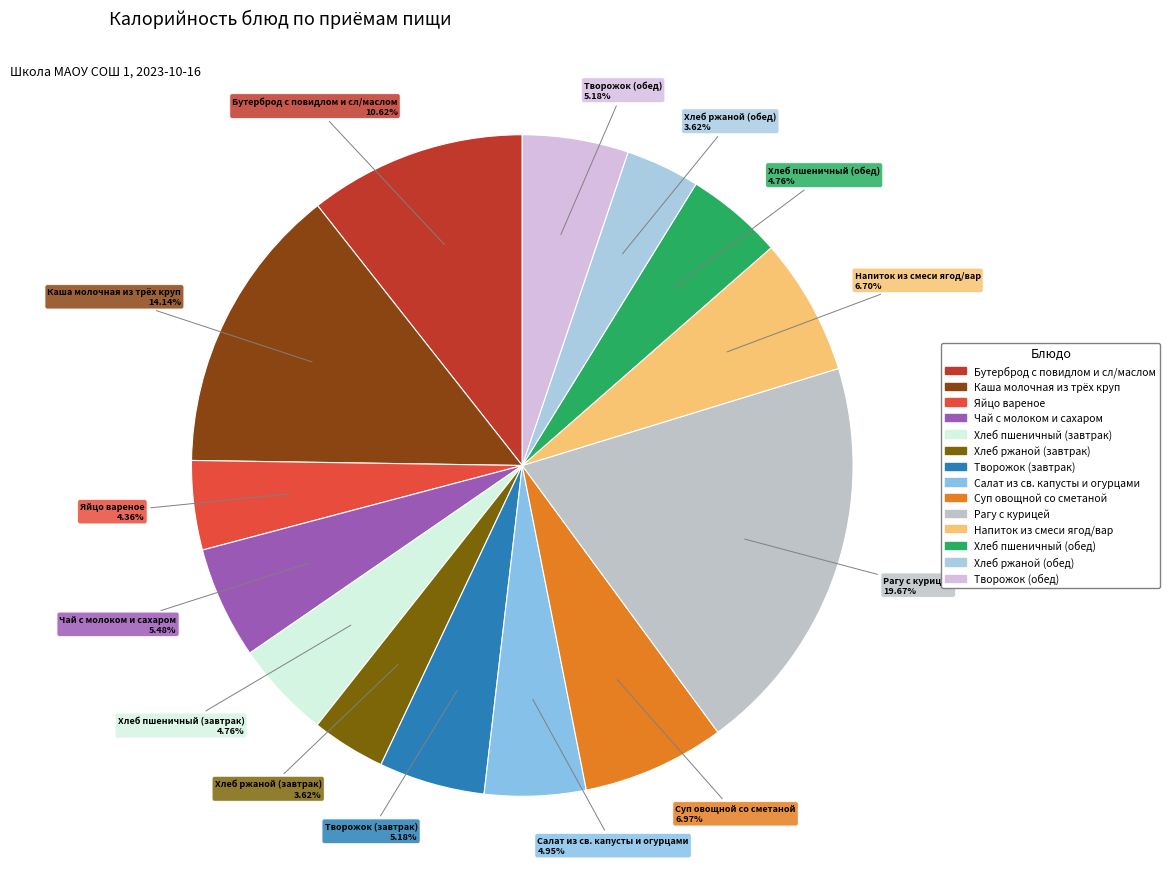

Combined, do Хлеб ржаной (завтрак) and Яйцо вареное account for over 50%?

No